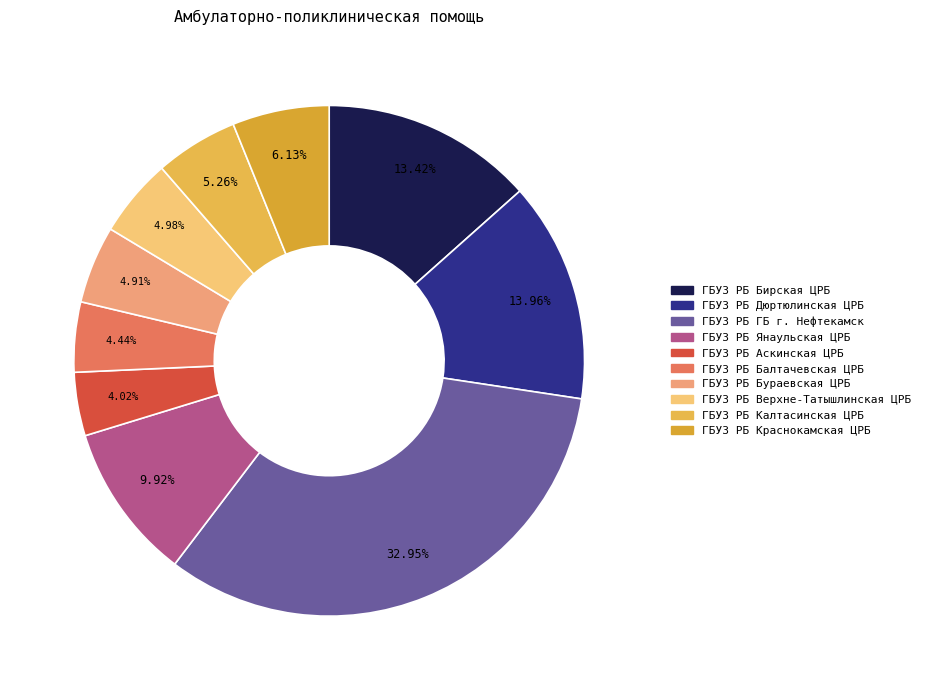

To the nearest percent, what is the average slice percentage?

10%